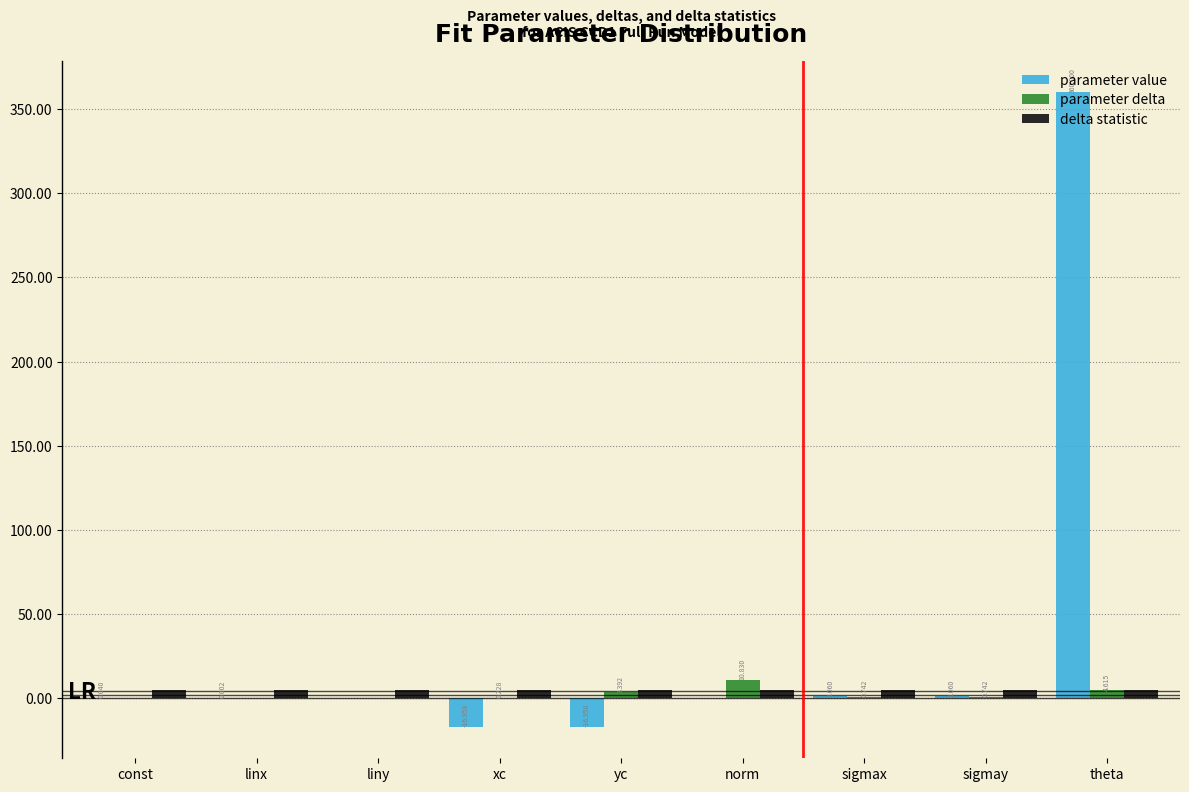

At which category does the chart reach its peak across all series?

theta